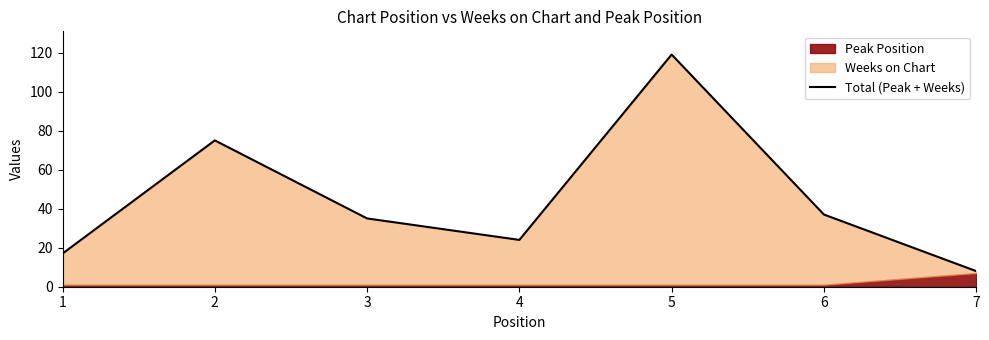

At which category does the data reach its first local valley?

4